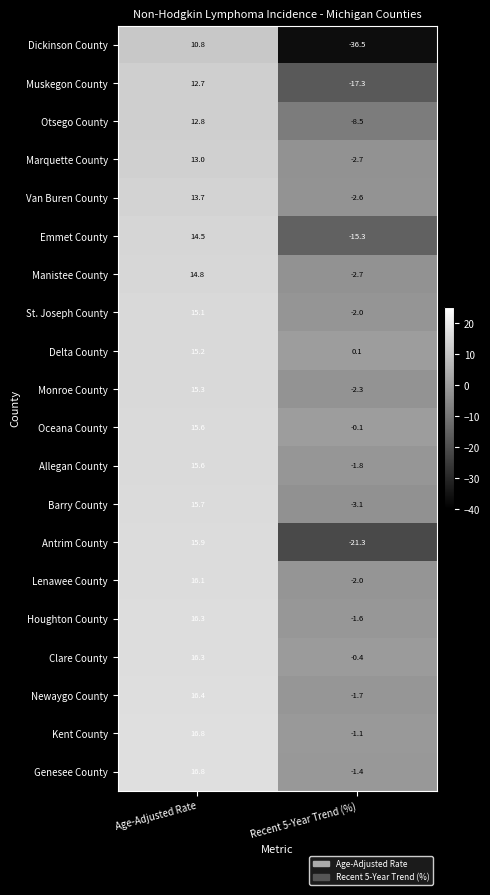

List the labels in order of Antrim County value, largest first.

Age-Adjusted Rate, Recent 5-Year Trend (%)